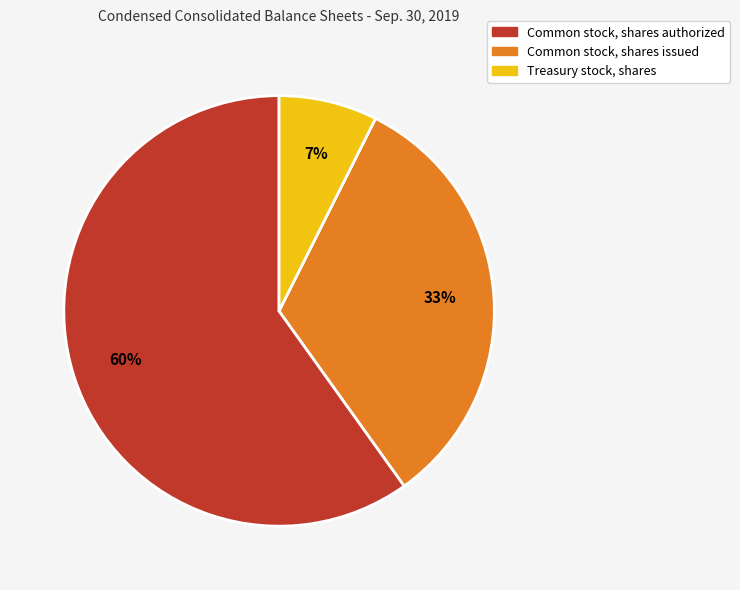

To the nearest percent, what portion does Common stock, shares authorized represent?

60%